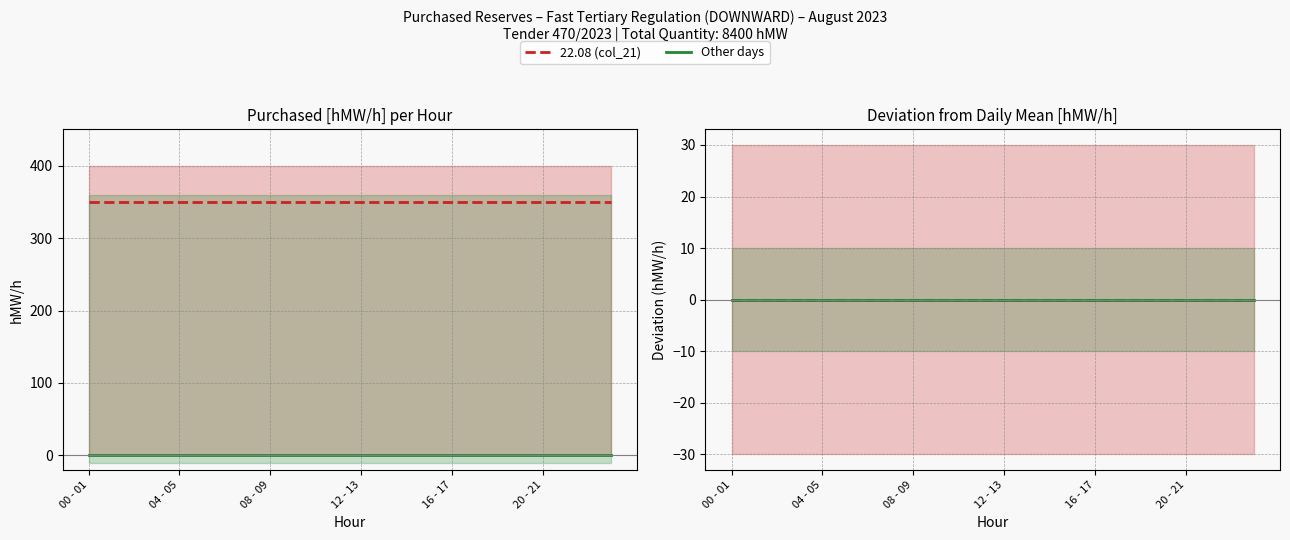

True or false: 22.08 (DOWNWARD) and Other days (0 hMW/h) intersect in this chart.

False